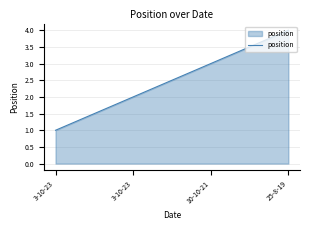

Rank the categories by value from lowest to highest.

3-10-23, 3-10-23, 10-10-21, 25-8-19